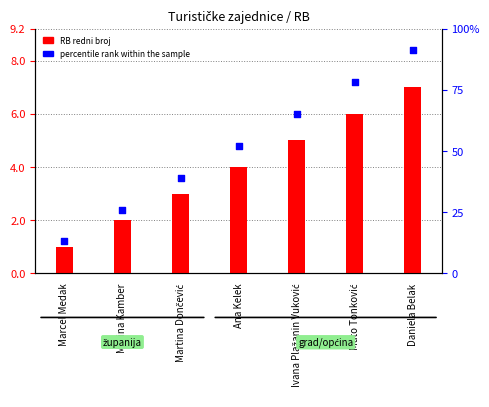

At which category is the sum across all series the highest?

Daniela Belak